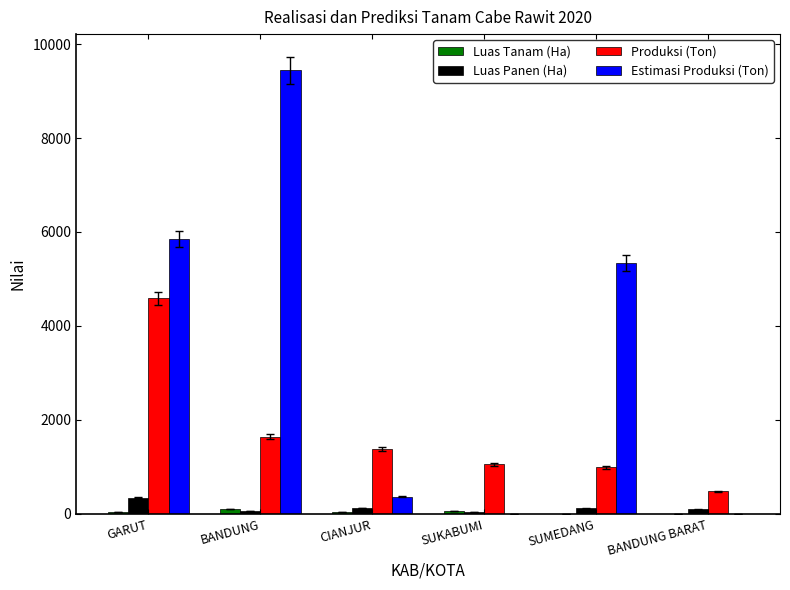

Which series has the largest total across all categories?

Estimasi Produksi (Ton)